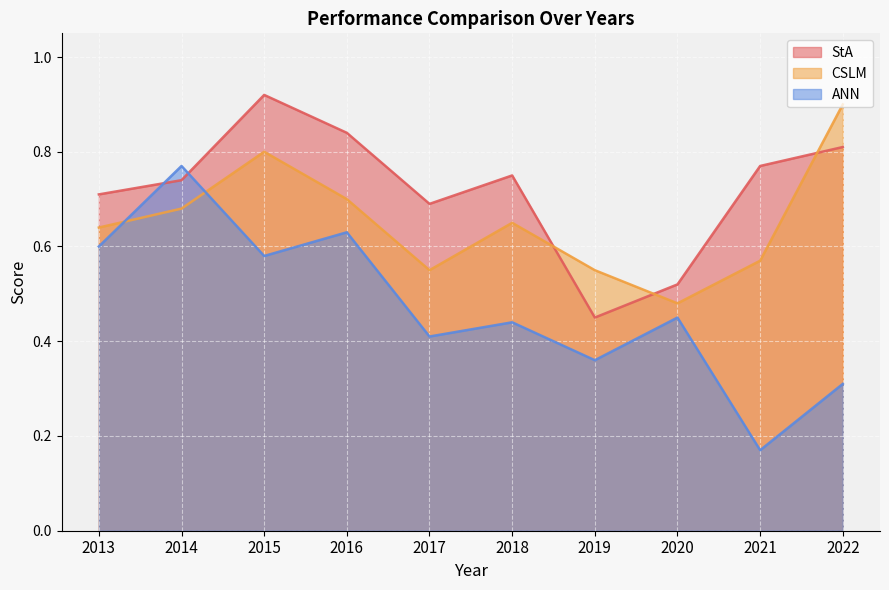

What is the sum of the StA values at 2015 and 2022?

1.7